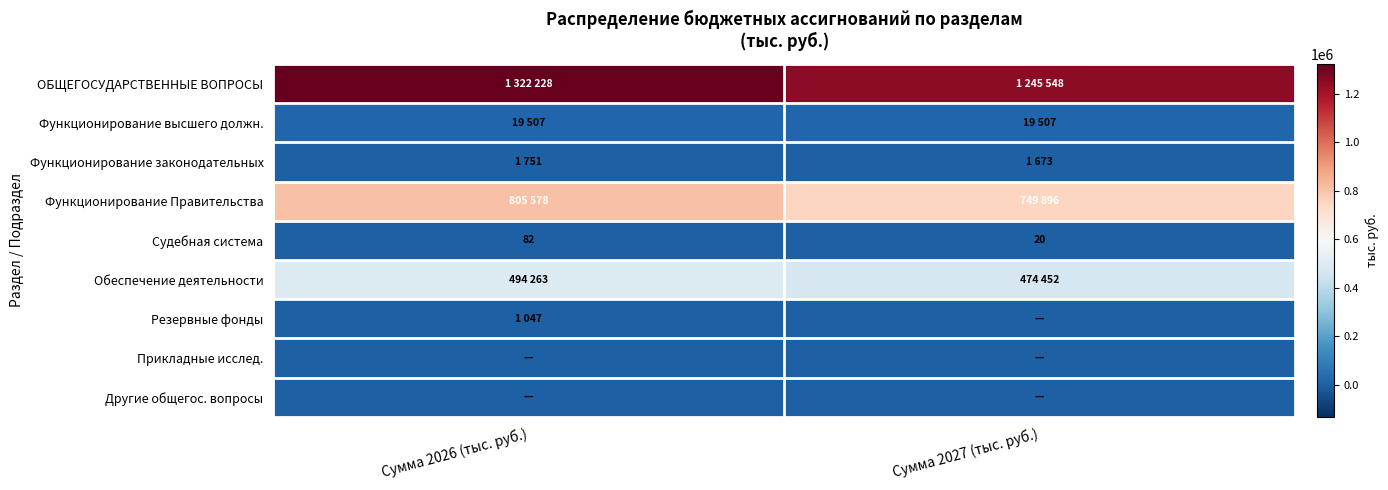

Read the Судебная система value at Сумма 2026 (тыс. руб.).

82